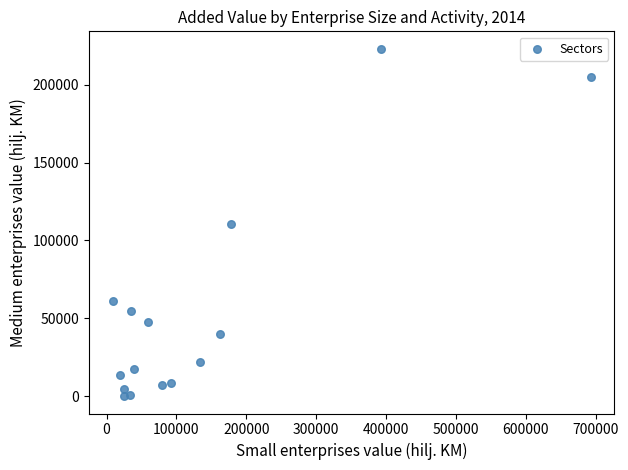

What is the range of X values (max minus min)?

683439